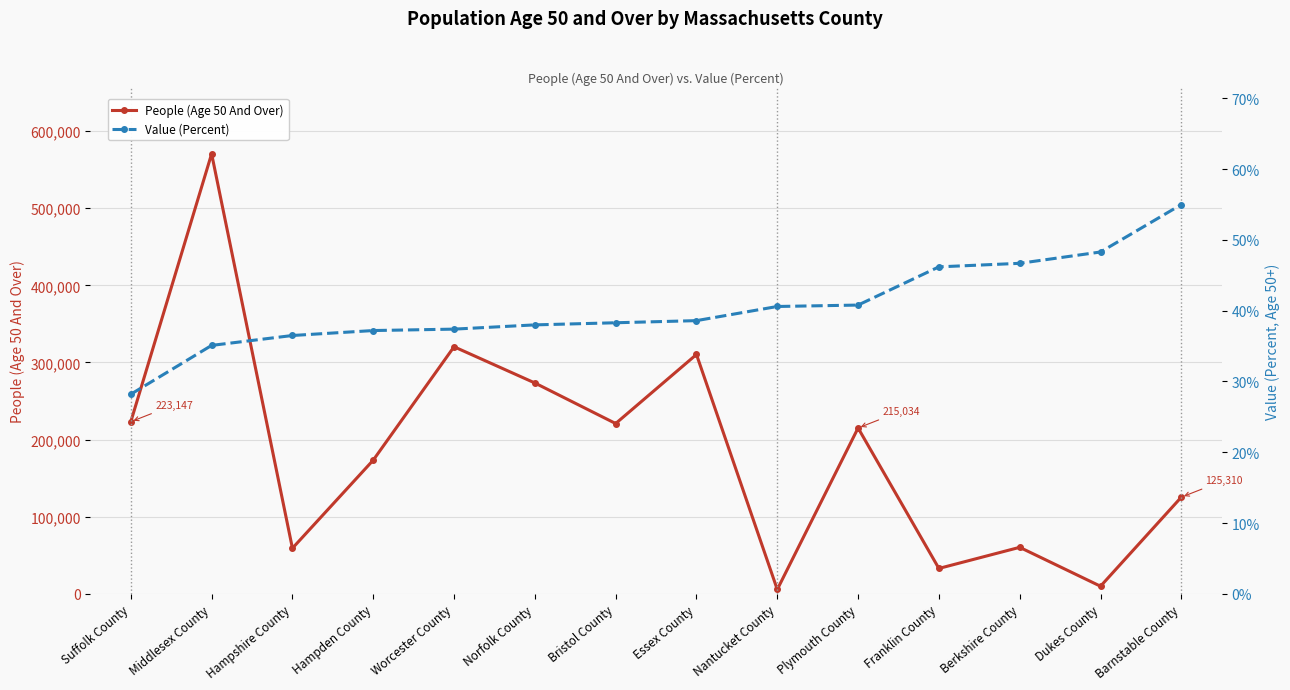

True or false: Value (Percent) and People (Age 50 And Over) cross at least once.

False